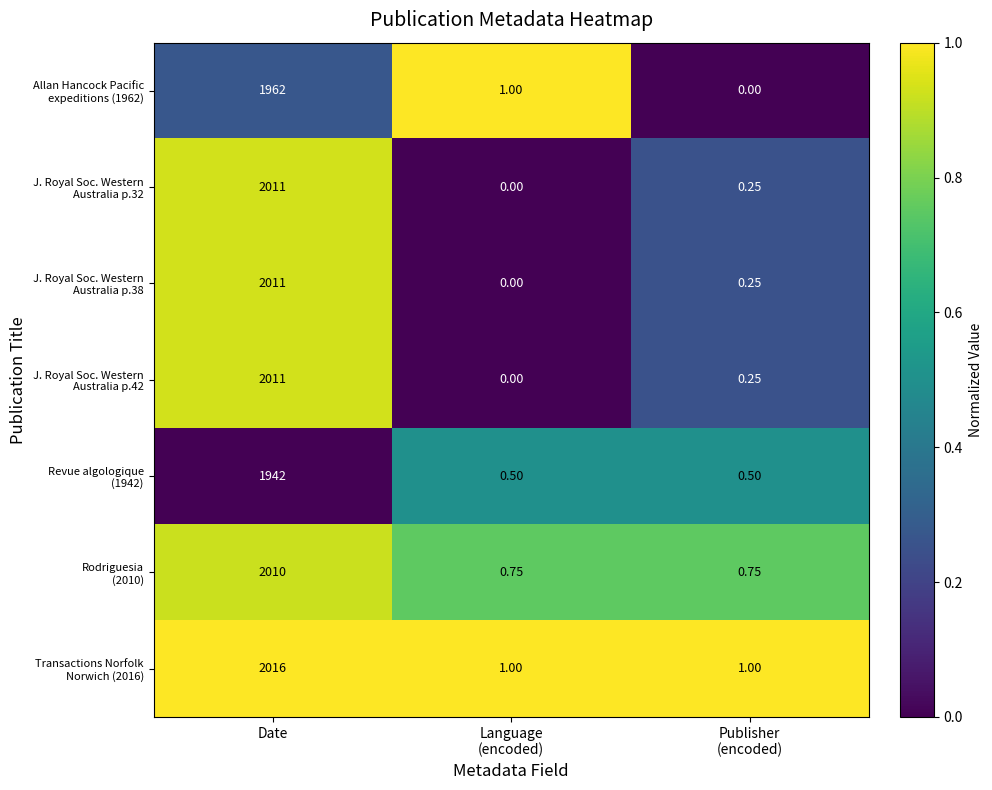

At which category is the sum across all series the highest?

Date